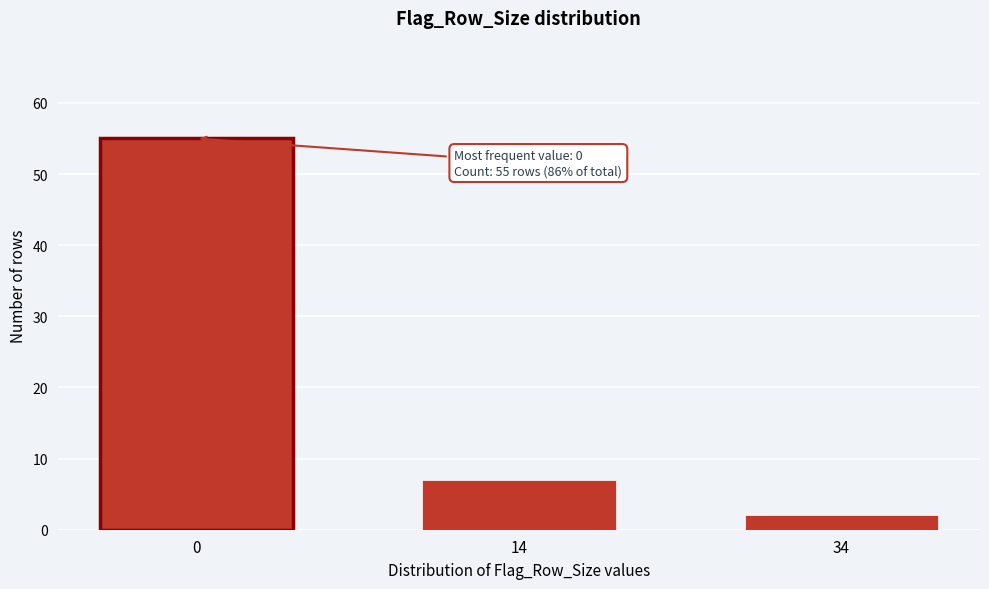

Reading left to right, list all the values displayed in this chart.

55	7	2